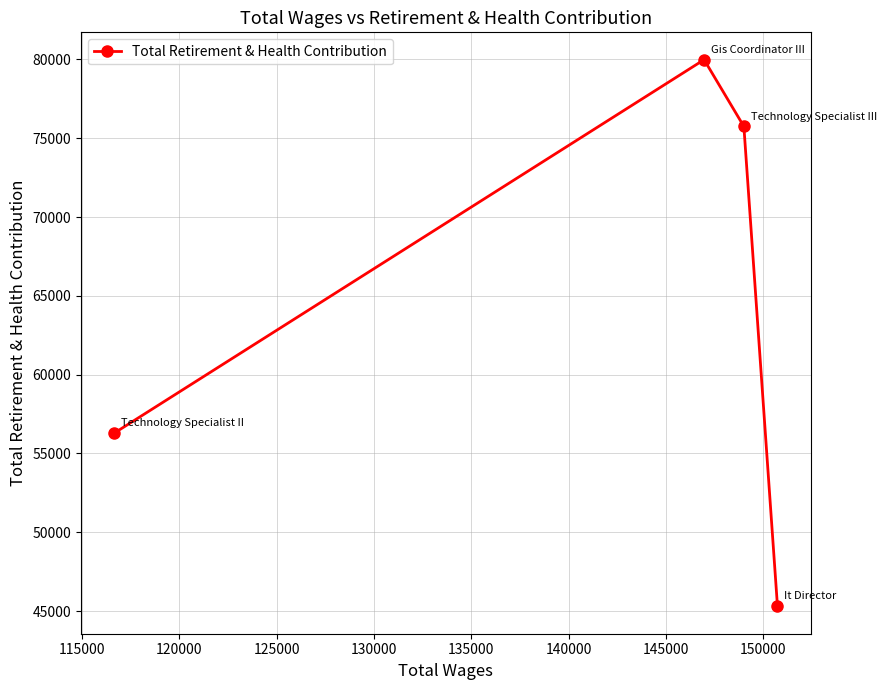

What is the difference between the maximum and second lowest values?

23692